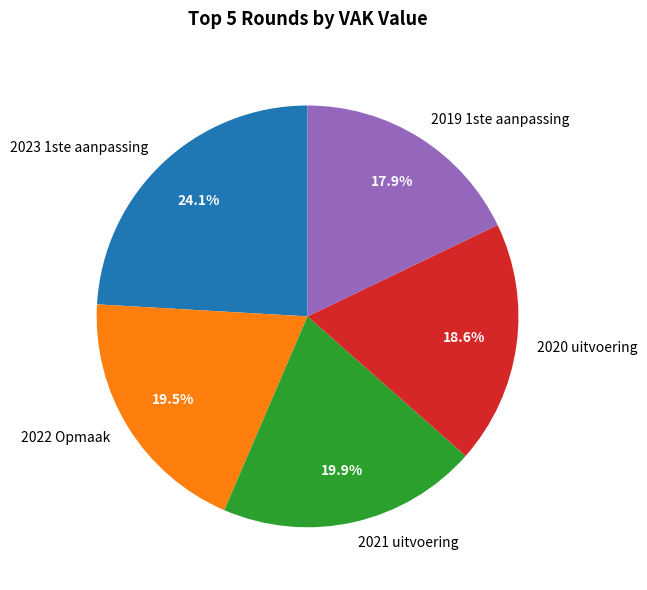

The 2021 uitvoering slice represents 20% of the pie. True or false?

True